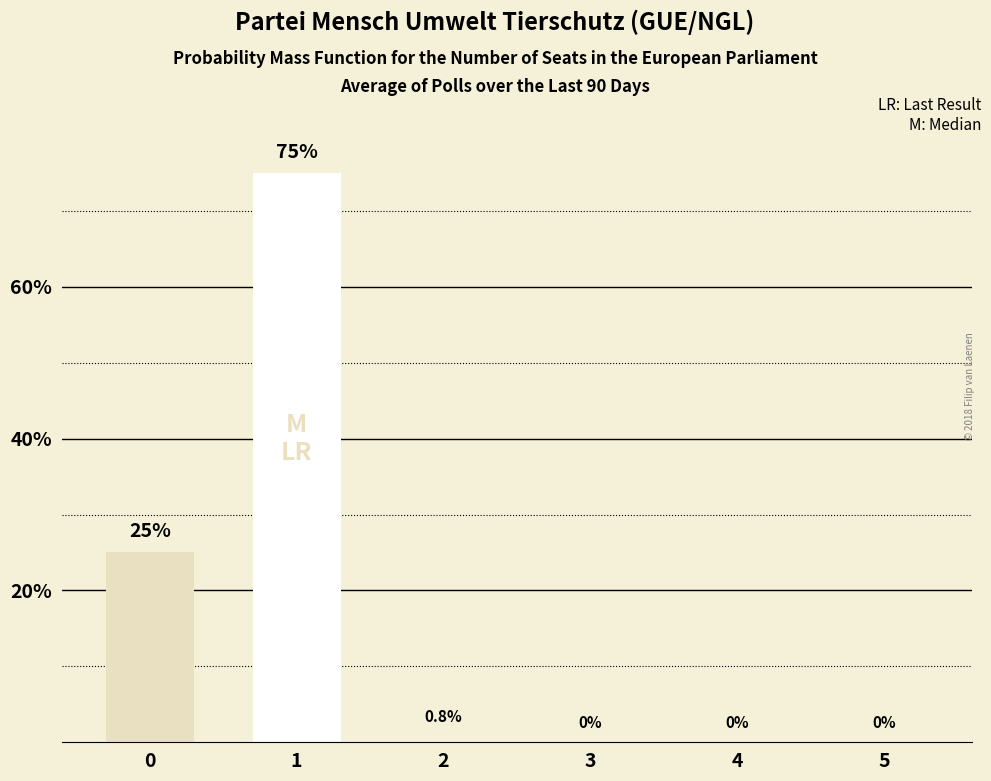

Which has a higher value, 2 or 5?

2